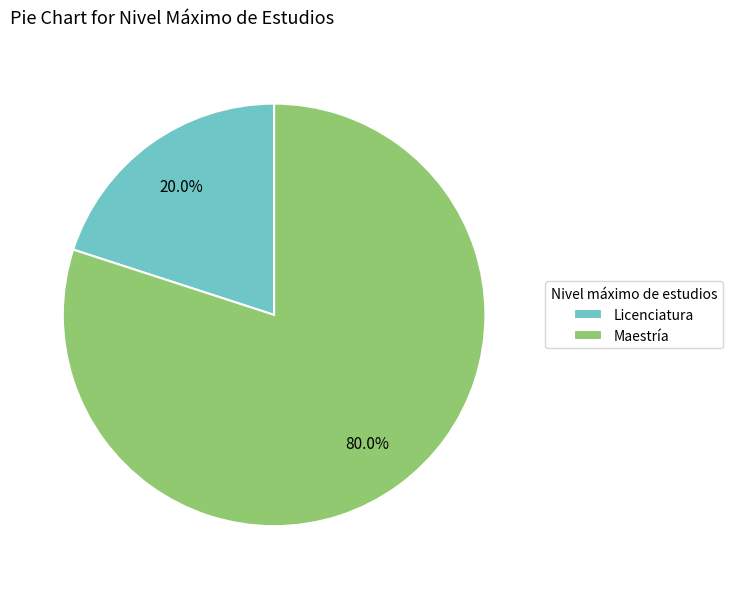

Which has a higher value, Licenciatura or Maestría?

Maestría